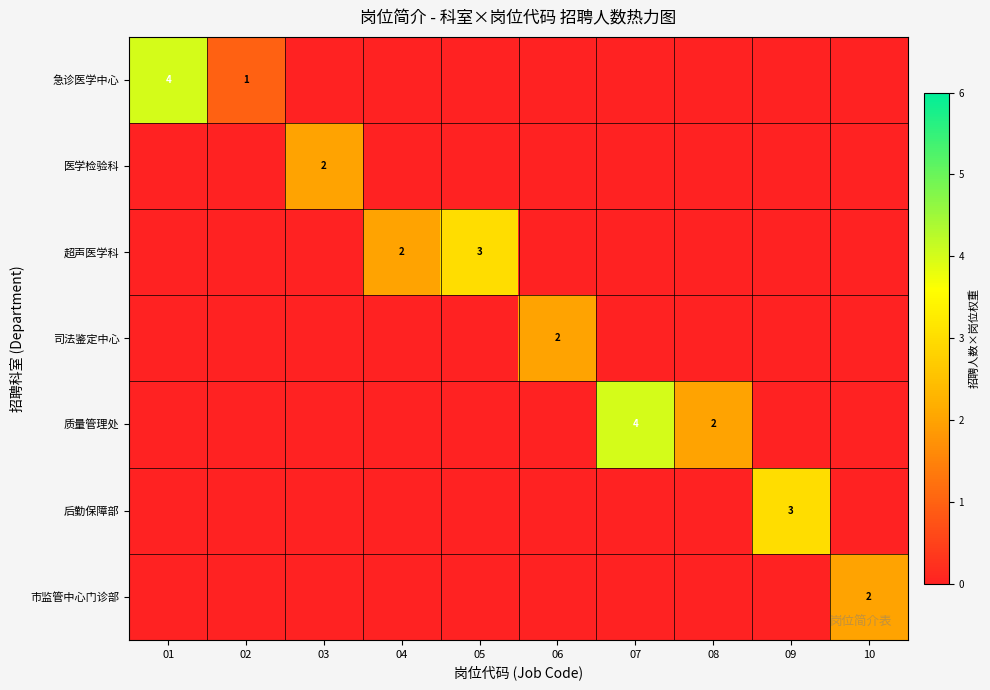

How many row_3 values are between 0 and 1?

9